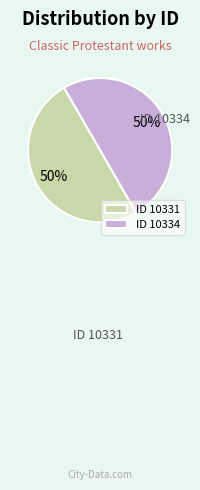

What percentage is the ID 10331 slice, to the nearest percent?

50%